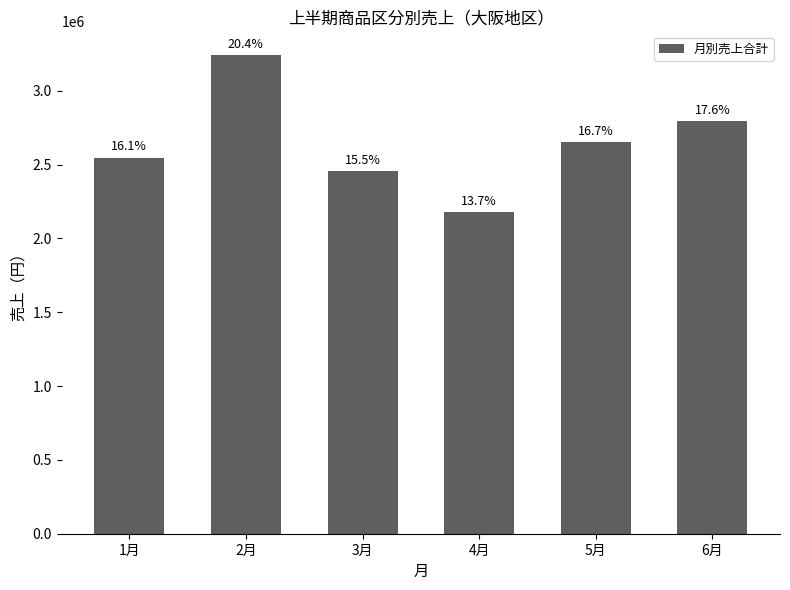

Does the chart contain stacked bars?

No